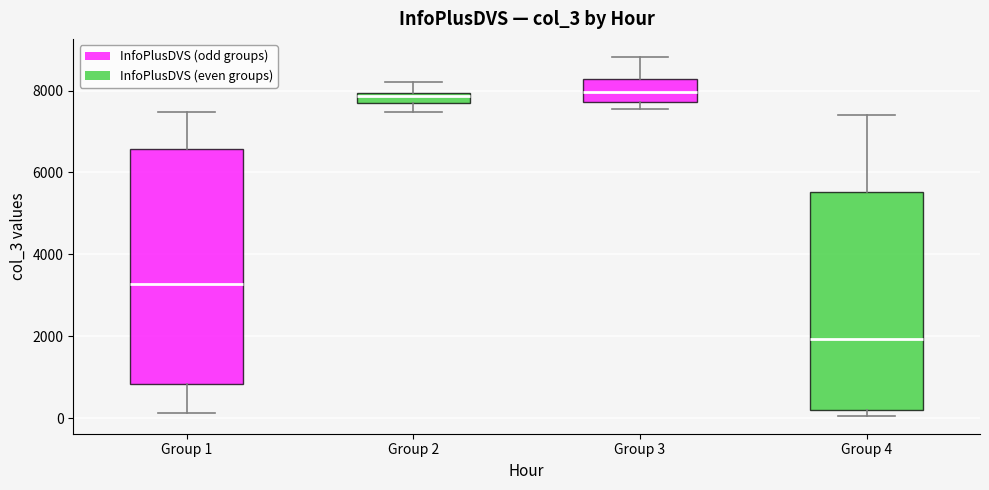

Which box's median line is the lowest?

Group 4